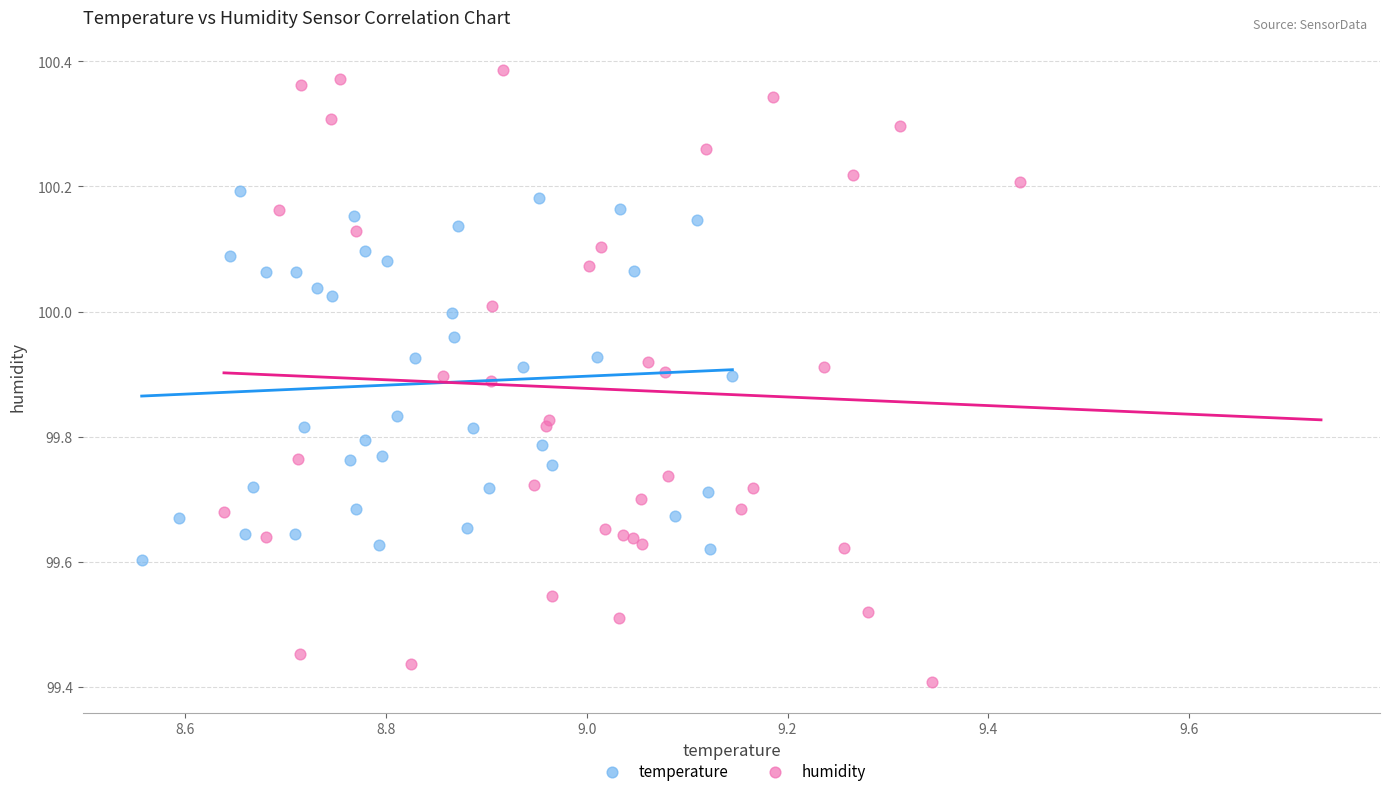

Which series has the largest Y range (max minus min)?

humidity